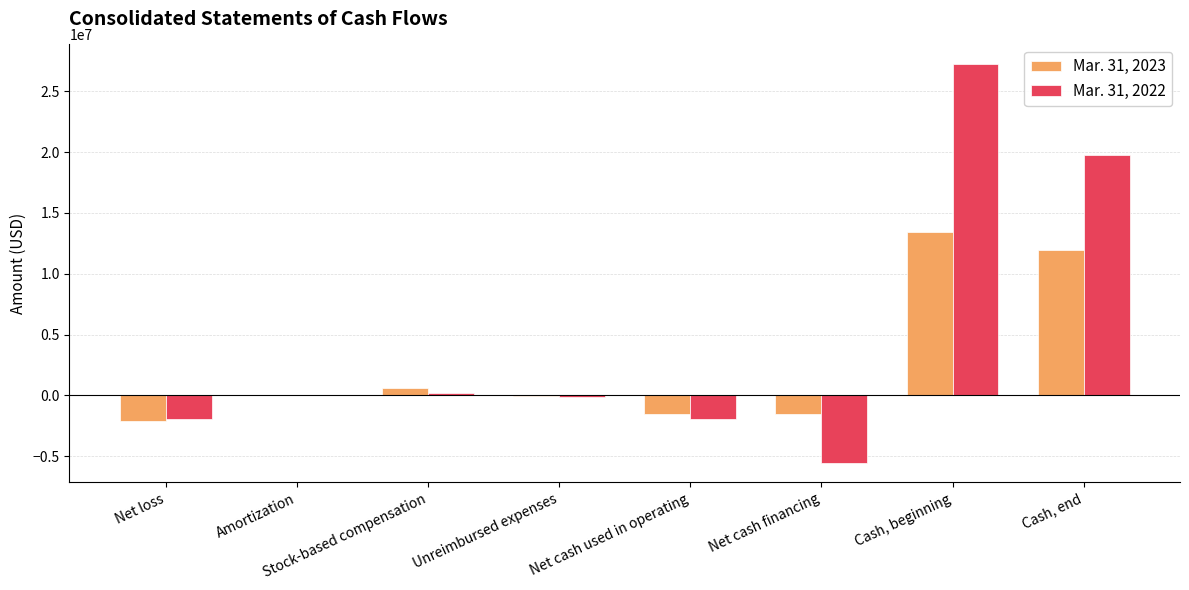

The Mar. 31, 2023 series shows 13468026 at Cash, beginning. True or false?

True